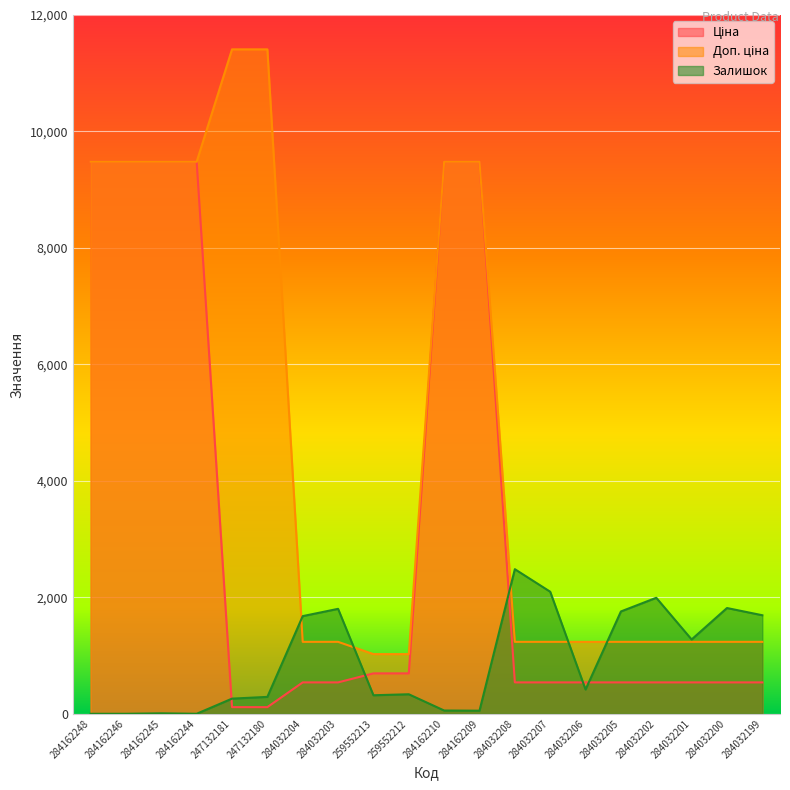

At which label is Ціна closest to 4797?

259552213